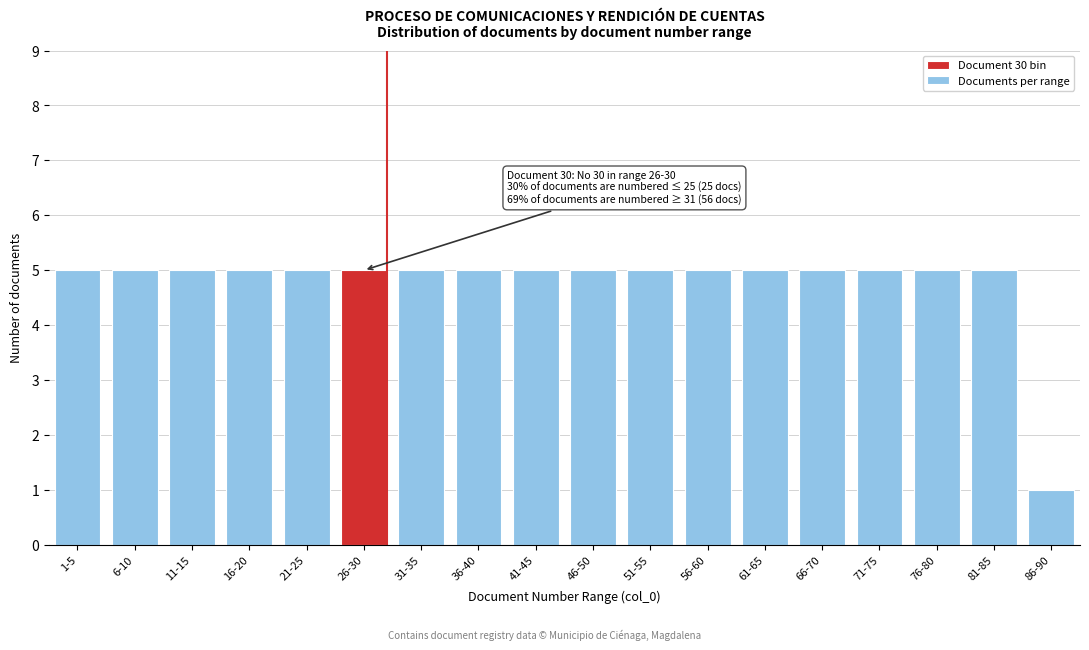

Reading left to right, list all the values displayed in this chart.

5	5	5	5	5	5	5	5	5	5	5	5	5	5	5	5	5	1